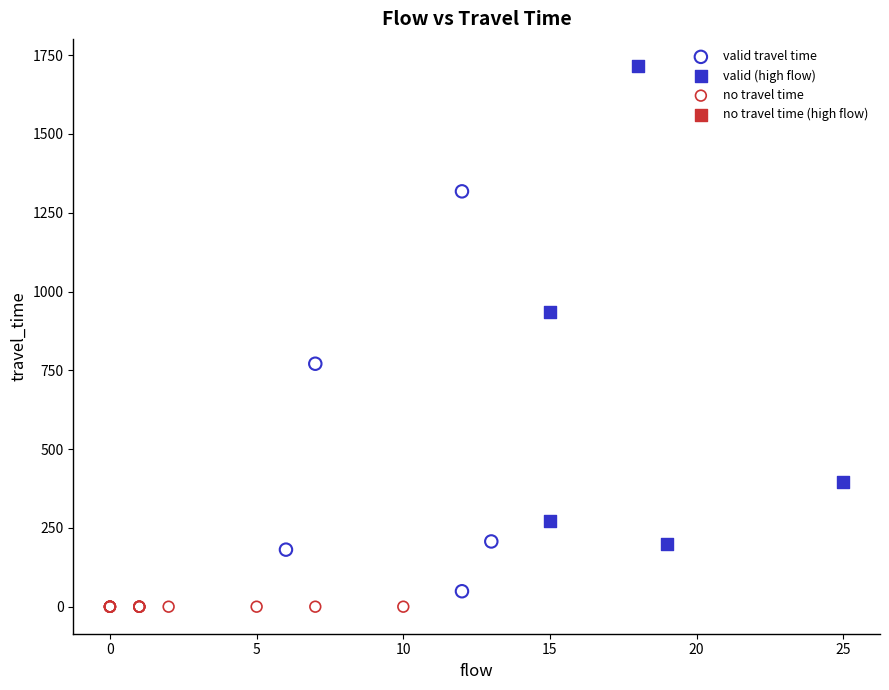

Which series reaches the maximum Y coordinate?

valid (high flow)